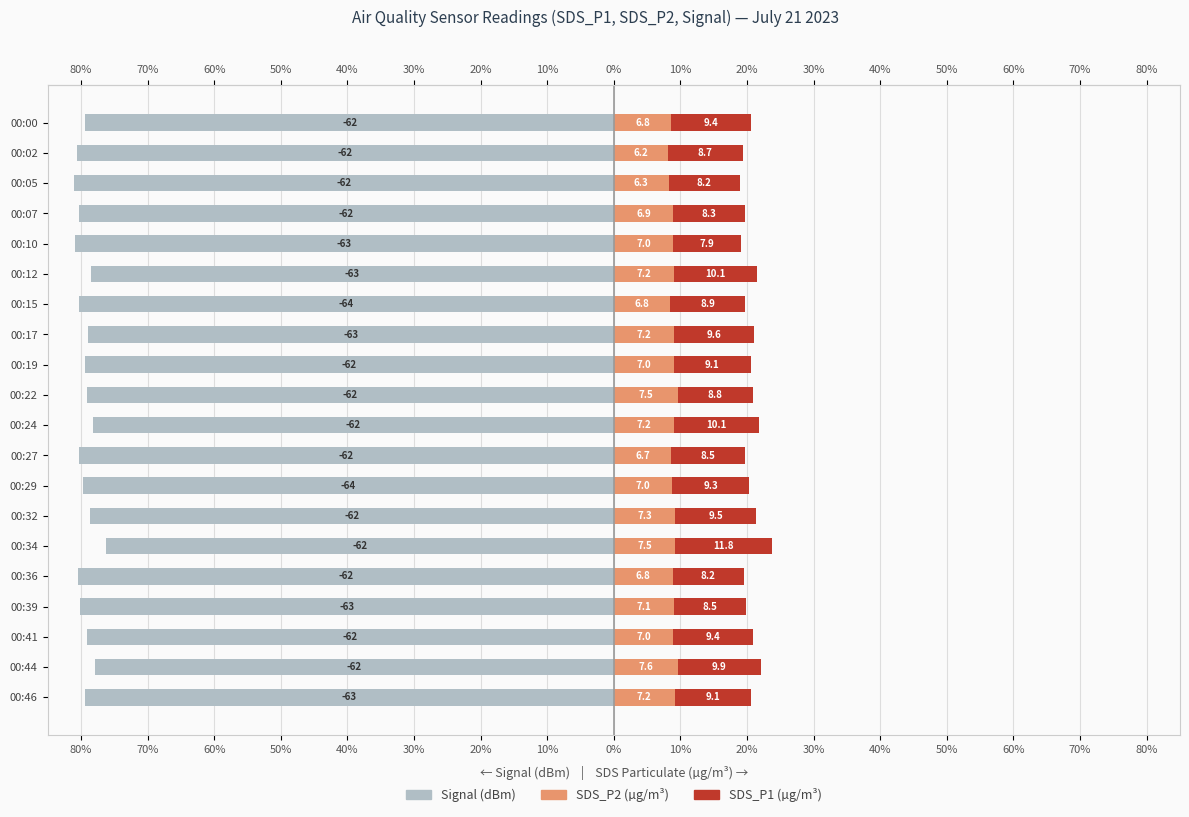

At 00:02, list the series in order from smallest to largest.

Signal, SDS_P2, SDS_P1